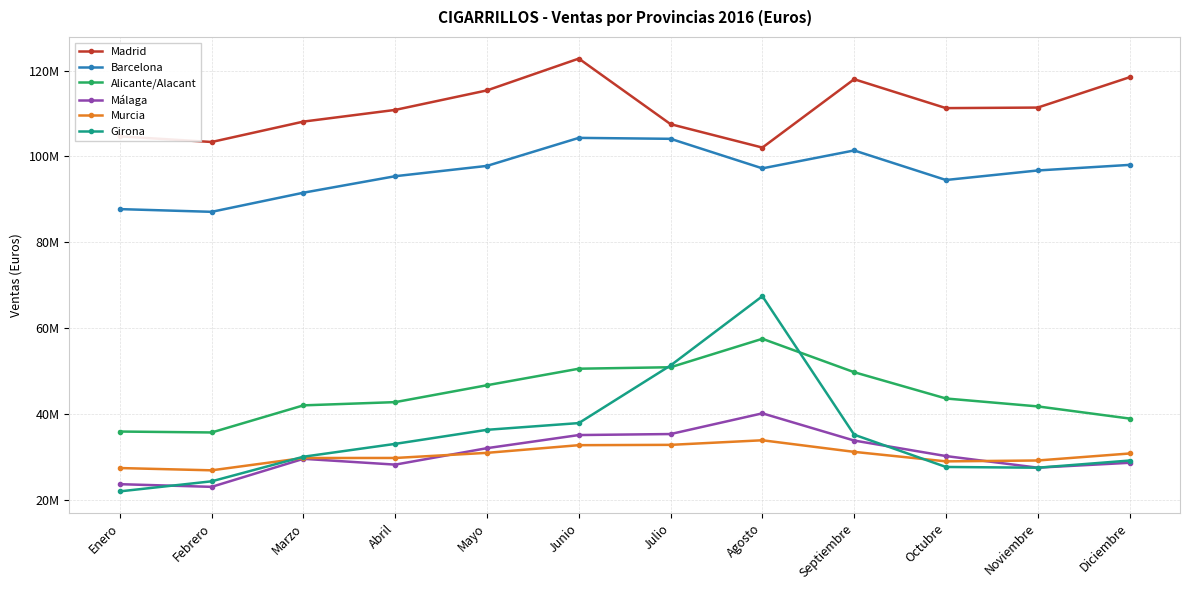

Which category has the highest value in the Alicante/Alacant series?

Agosto